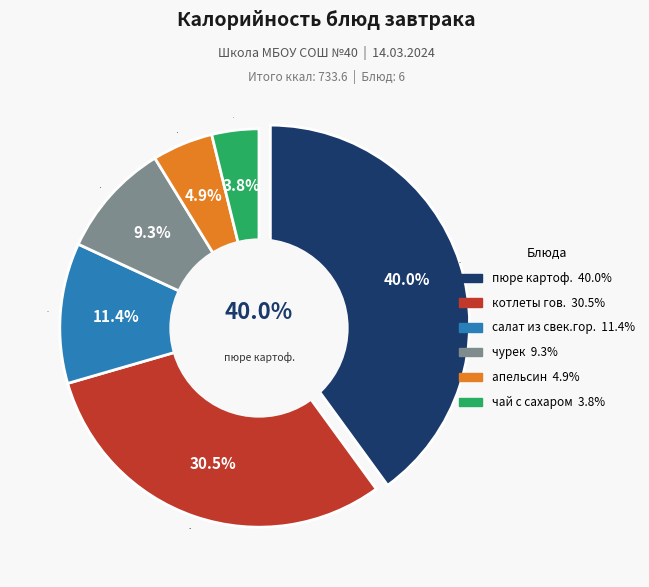

Count the number of slices in the pie.

6